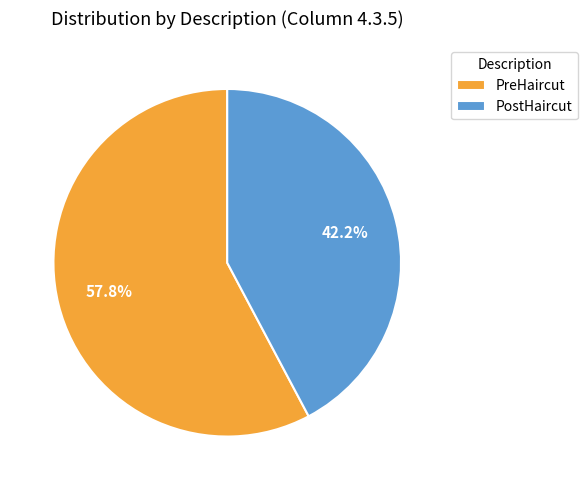

To the nearest percent, what percentage of the pie is PostHaircut?

42%